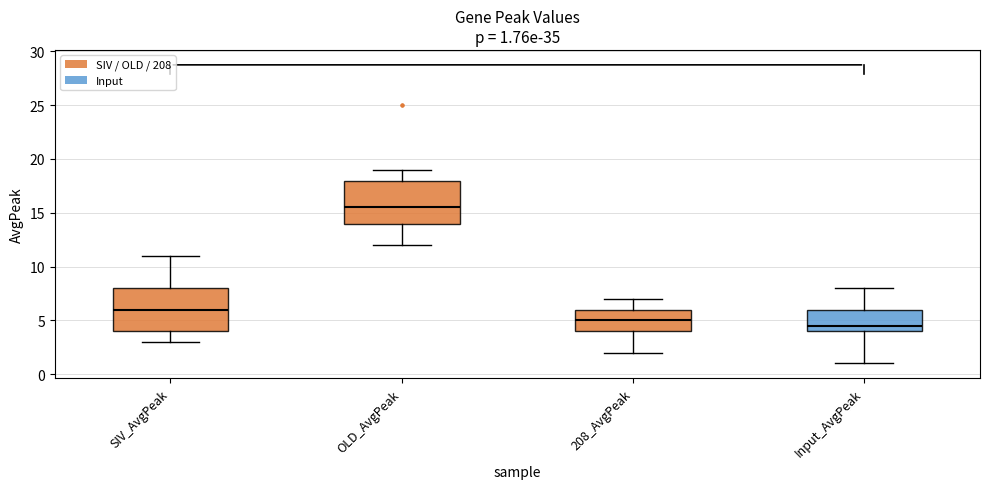

Which box's median line is the highest?

OLD_AvgPeak